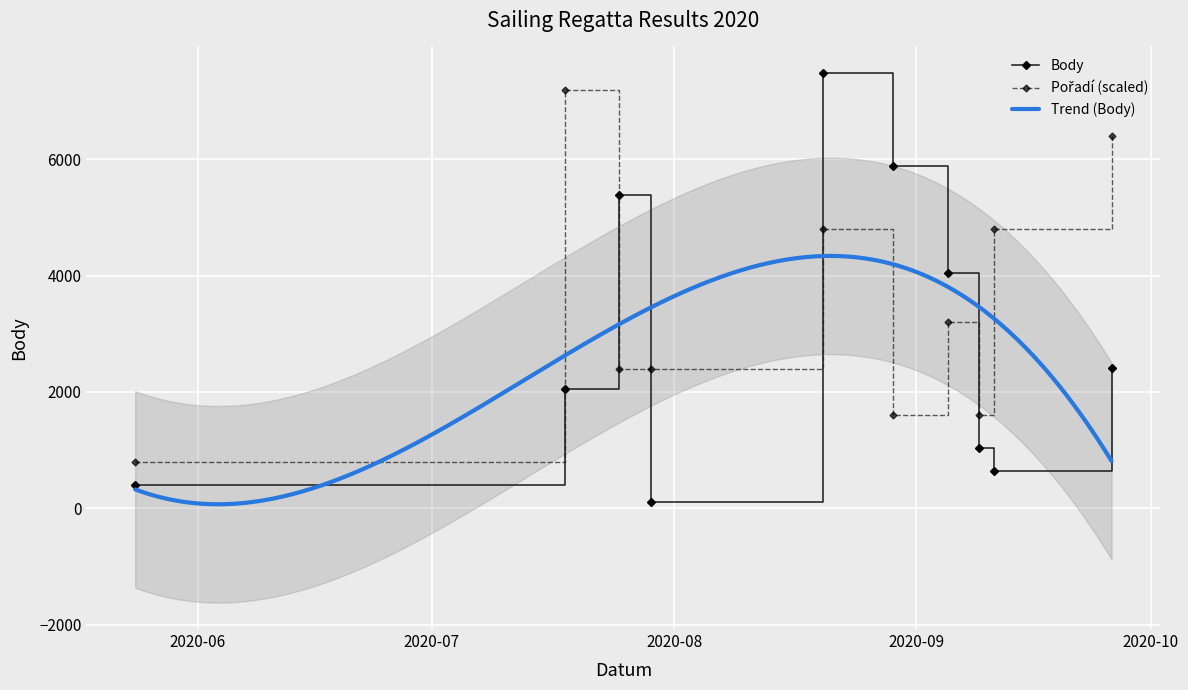

At which label does Pořadí first exceed 3200?

2020-07-18